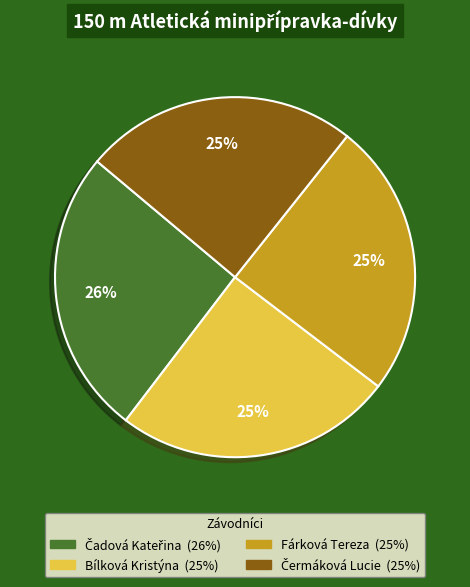

Is it true that Bílková Kristýna is 20% of the pie?

False